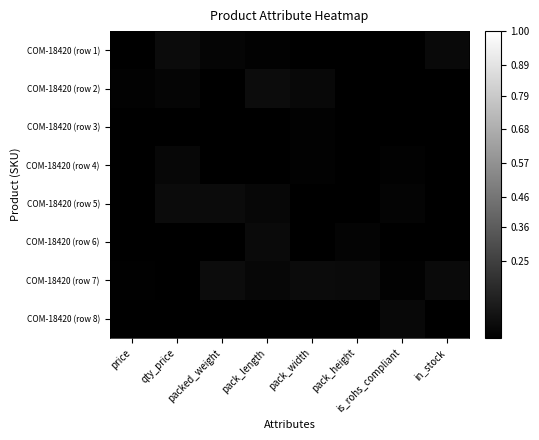

List the series in order of their peak value, lowest first.

COM-18420 (row 3), COM-18420 (row 4), COM-18420 (row 8), COM-18420 (row 6), COM-18420 (row 1), COM-18420 (row 5), COM-18420 (row 7), COM-18420 (row 2)